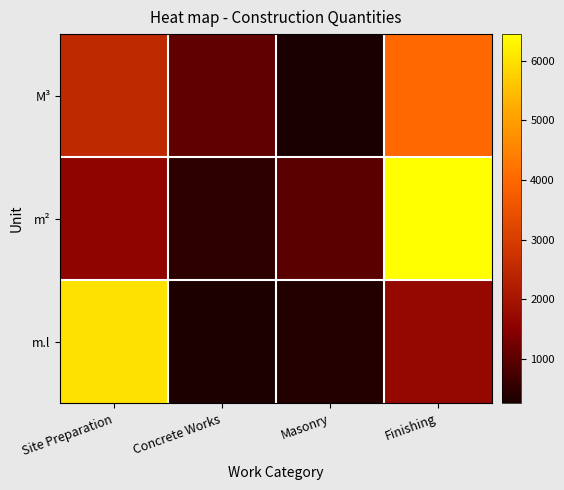

What is the minimum value shown in the chart?

250